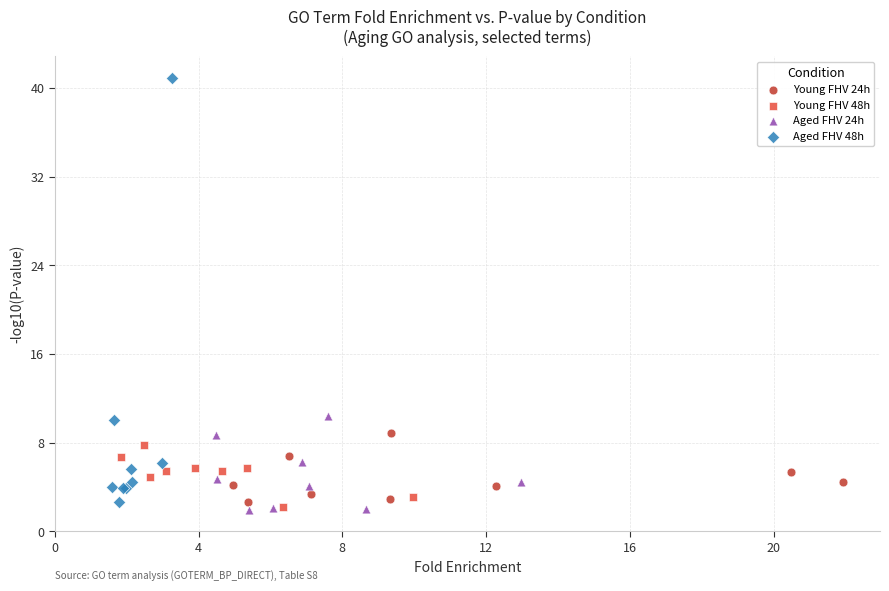

Which series reaches the maximum Y coordinate?

Aged FHV 48h